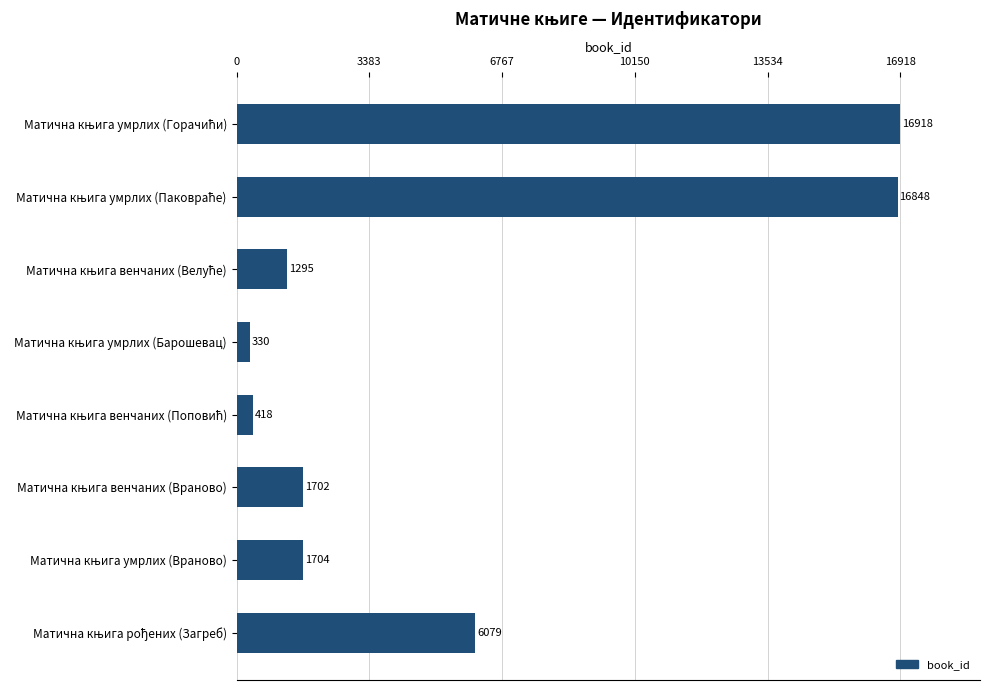

What is the value of the 2nd bar from the top?

16848